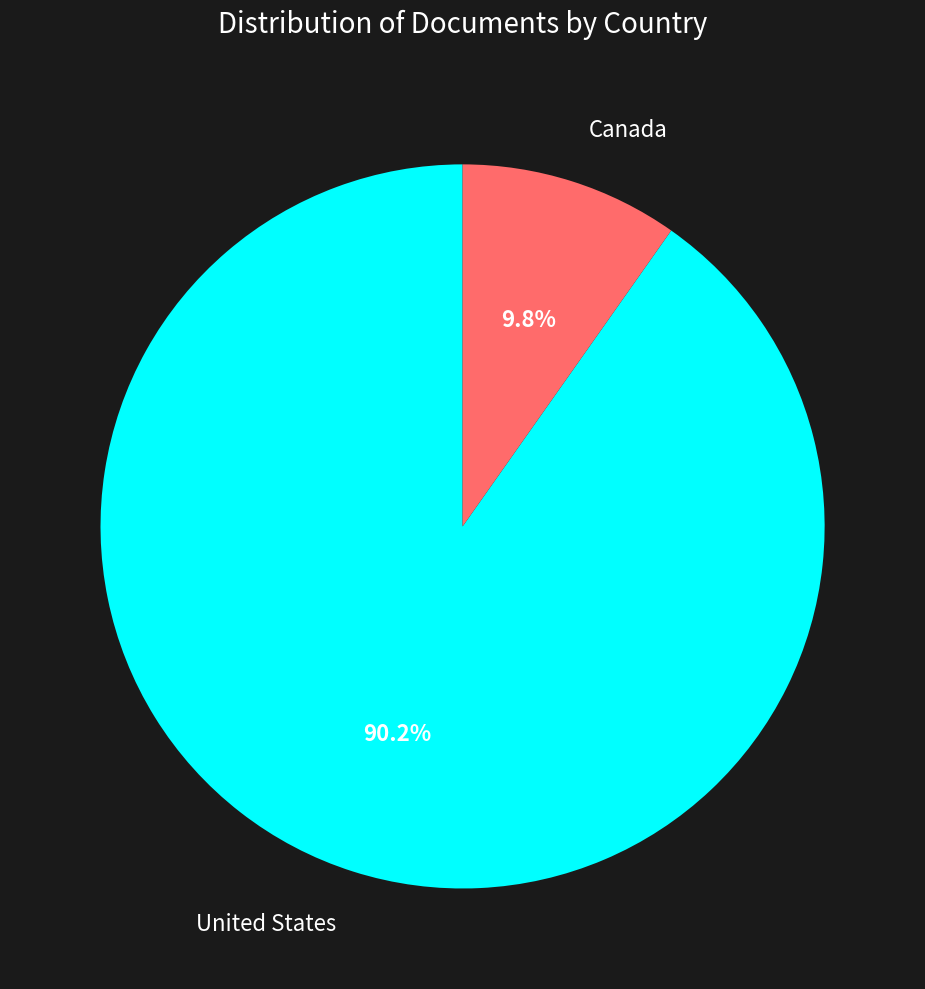

Does any single category account for the majority?

Yes